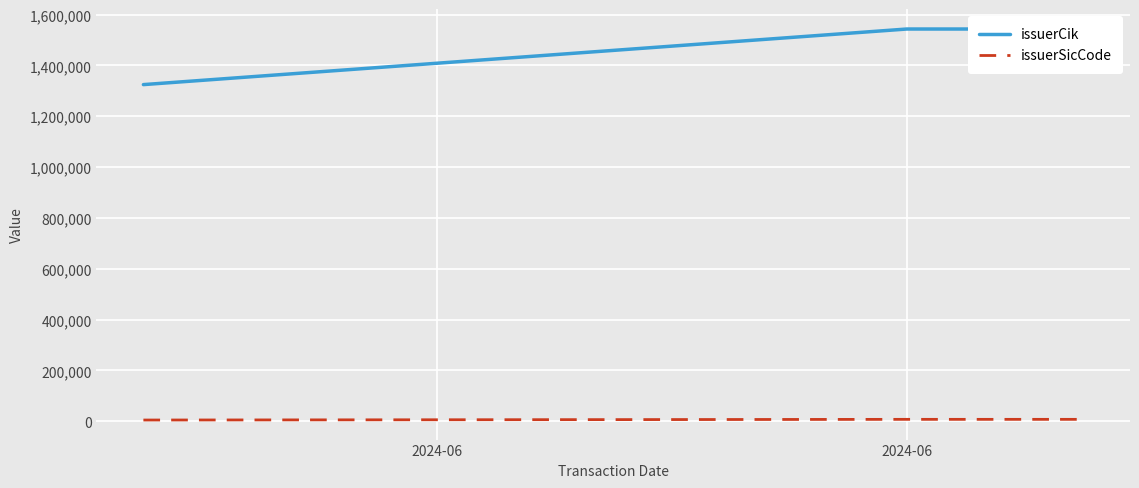

How many lines are shown in the chart?

2